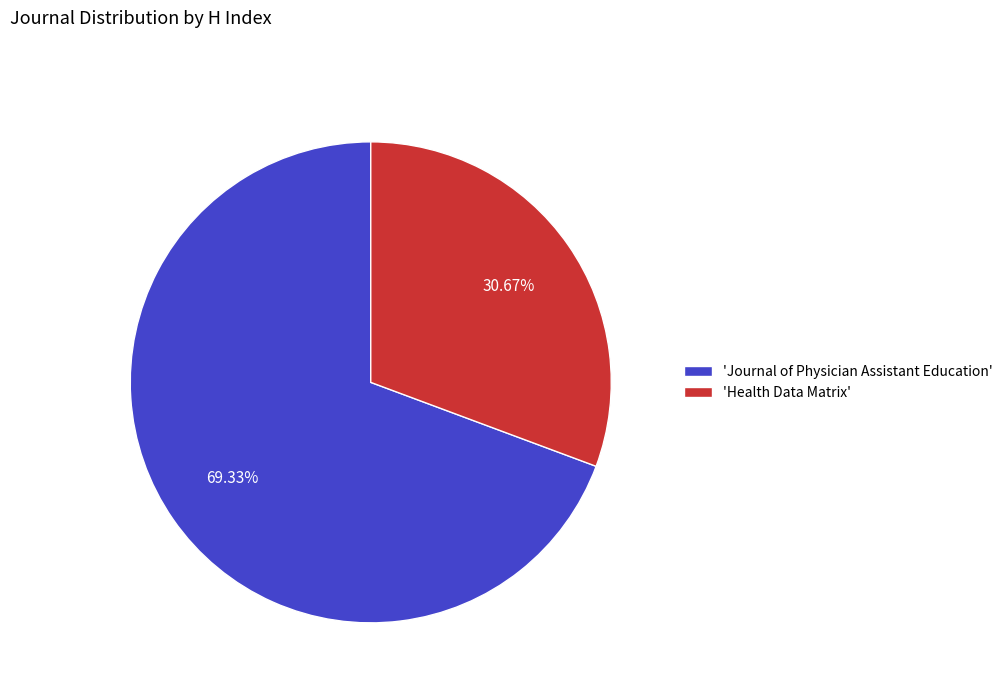

What is the ratio of the value at 'Journal of Physician Assistant Education' to the value at 'Health Data Matrix'?

2.3